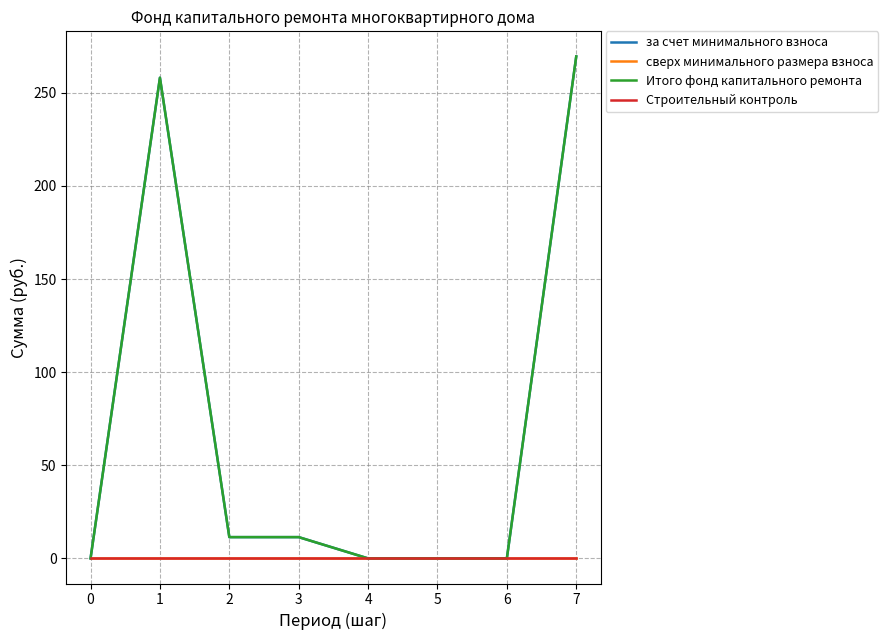

Which series has the widest spread of values?

за счет минимального взноса